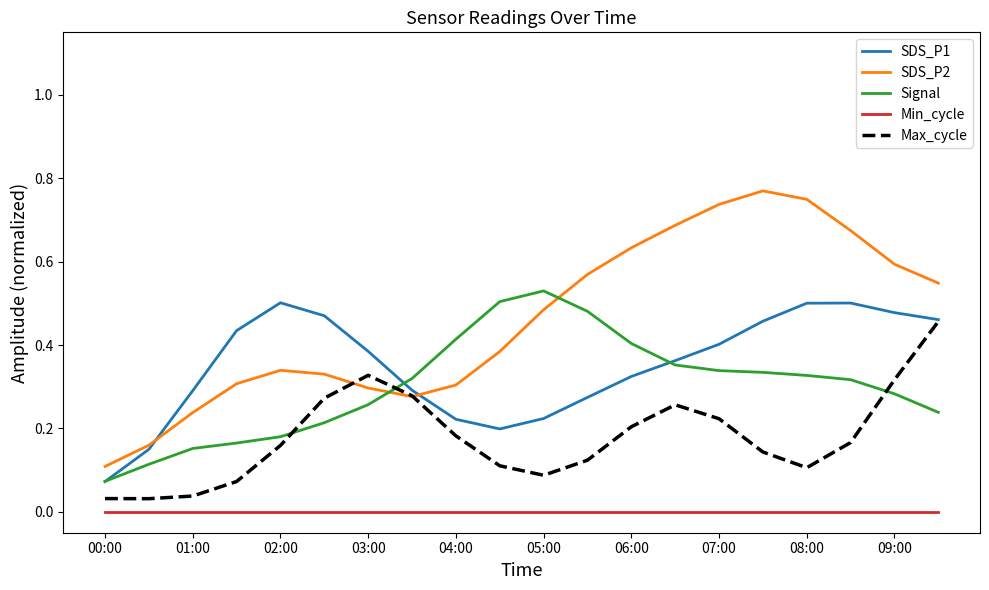

Which series has the widest spread of values?

SDS_P2